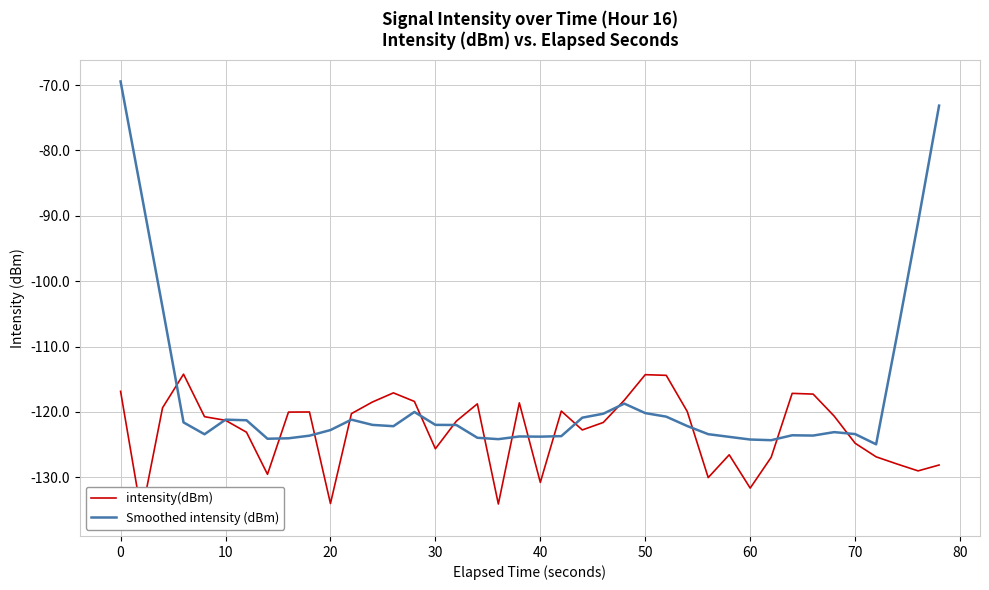

How many times do intensity(dBm) and Smoothed intensity (dBm) cross each other?

16